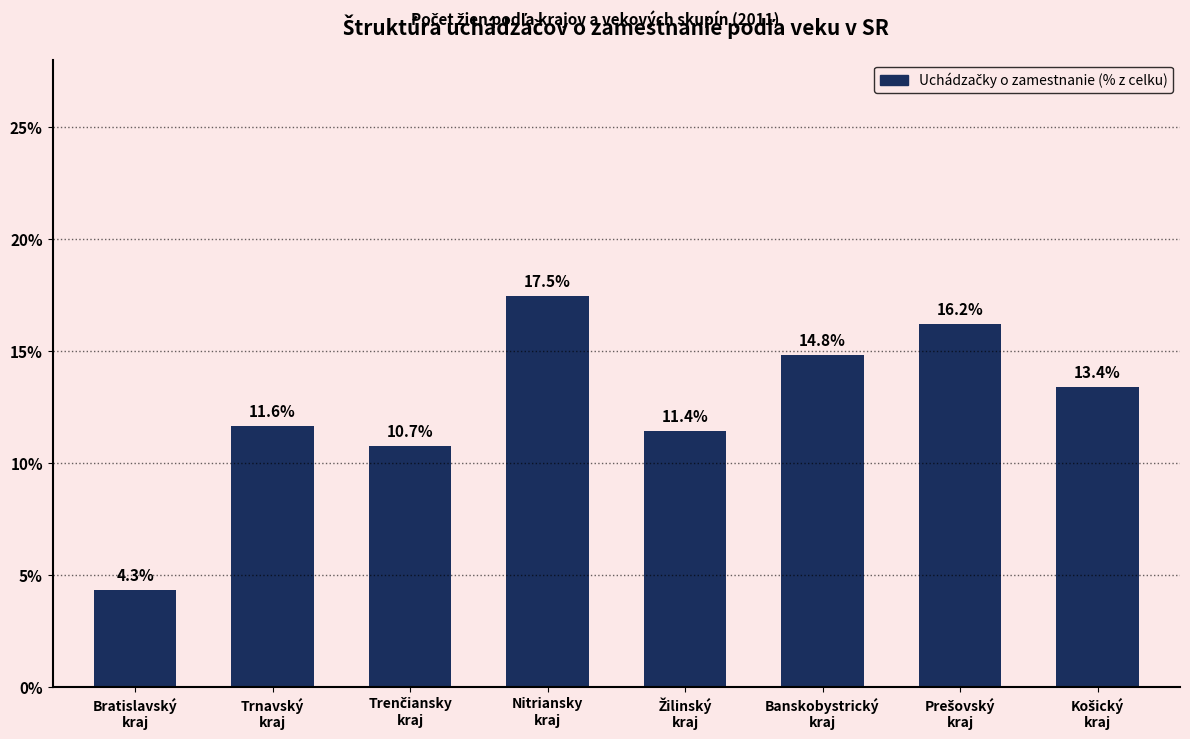

Where does the data first go above 13?

Nitriansky
kraj